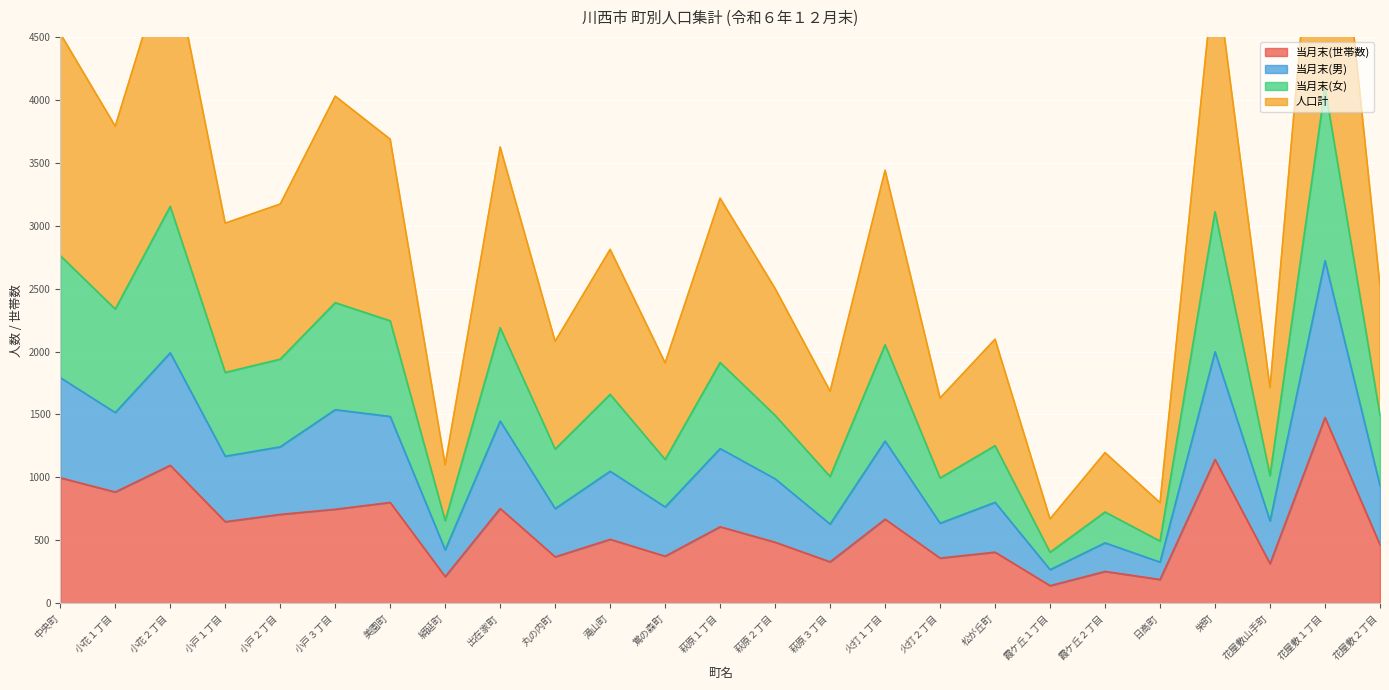

What position from the right is 小戸１丁目?

22